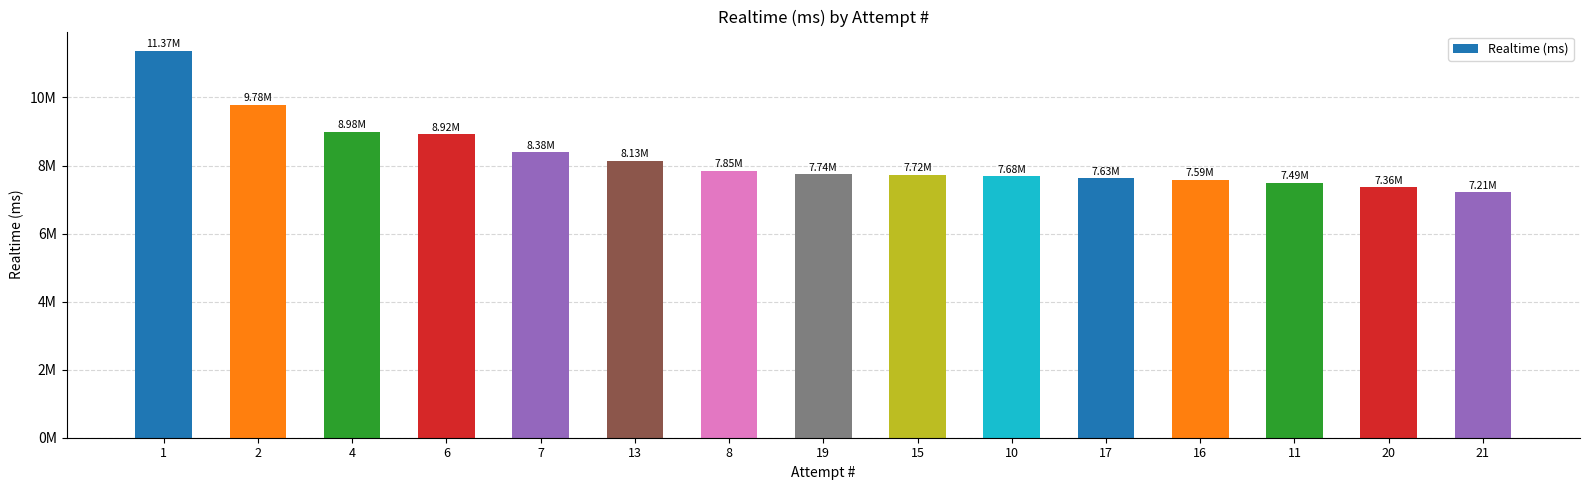

Are the bars horizontal?

No